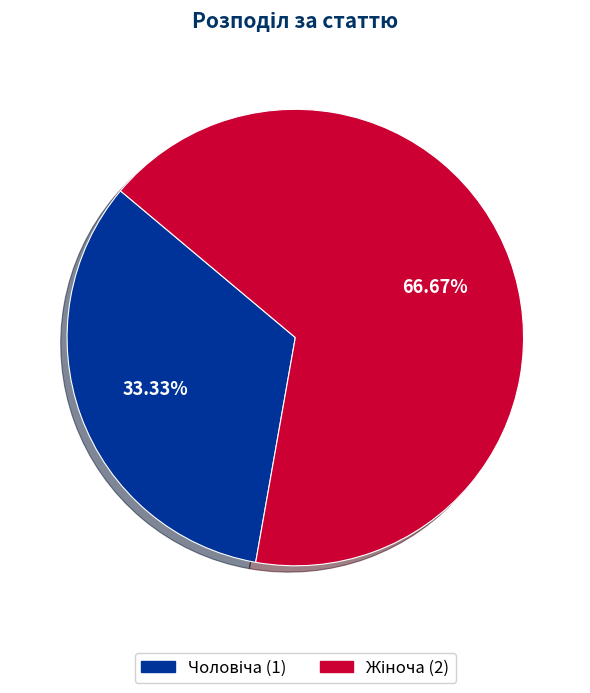

Count the number of slices in the pie.

2